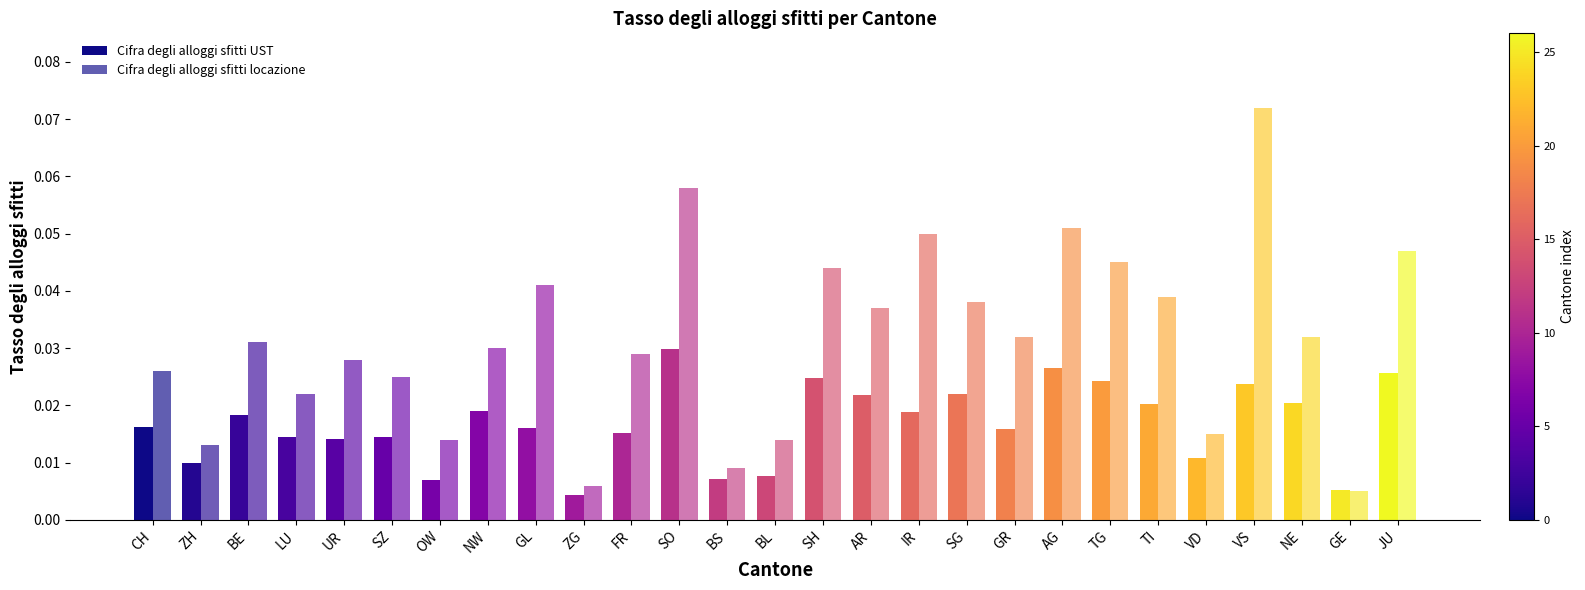

At which label is Cifra degli alloggi sfitti UST closest to 0?

ZG